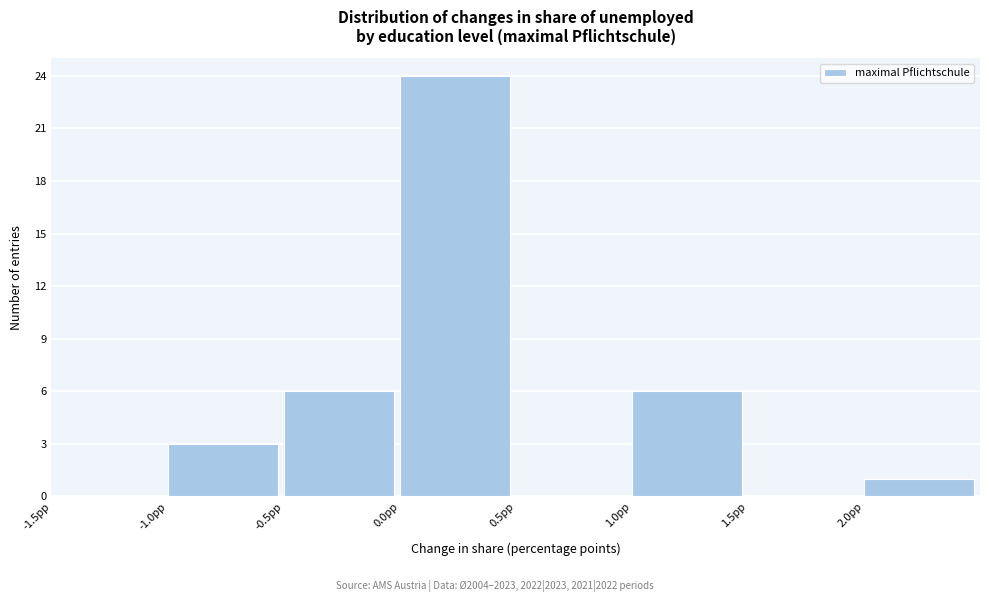

Reading left to right, list every bar in this chart as the range it spans on the x-axis followed by its height. The values are not printed on the chart, so give them approximately, as read against the axis.

-1.5 to -1.0: 0
-1.0 to -0.5: 3
-0.5 to 0.0: 6
0.0 to 0.5: 24
0.5 to 1.0: 0
1.0 to 1.5: 6
1.5 to 2.0: 0
2.0 to 2.5: 1